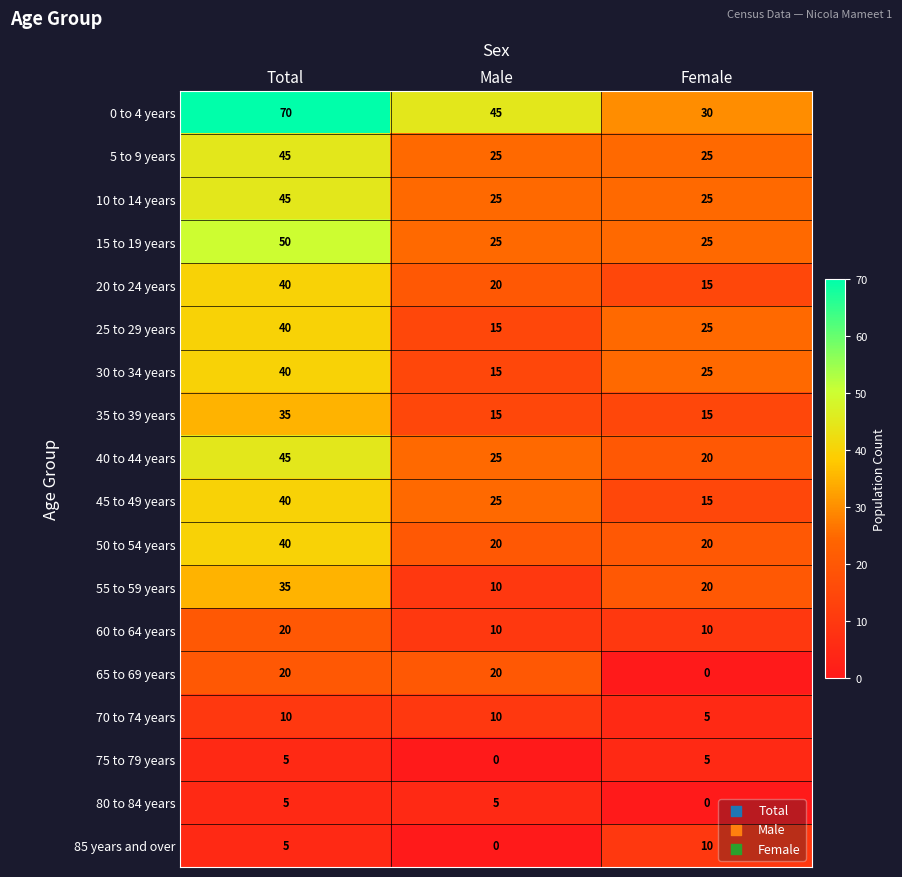

Between Male and Female, which series saw the biggest shift?

65 to 69 years